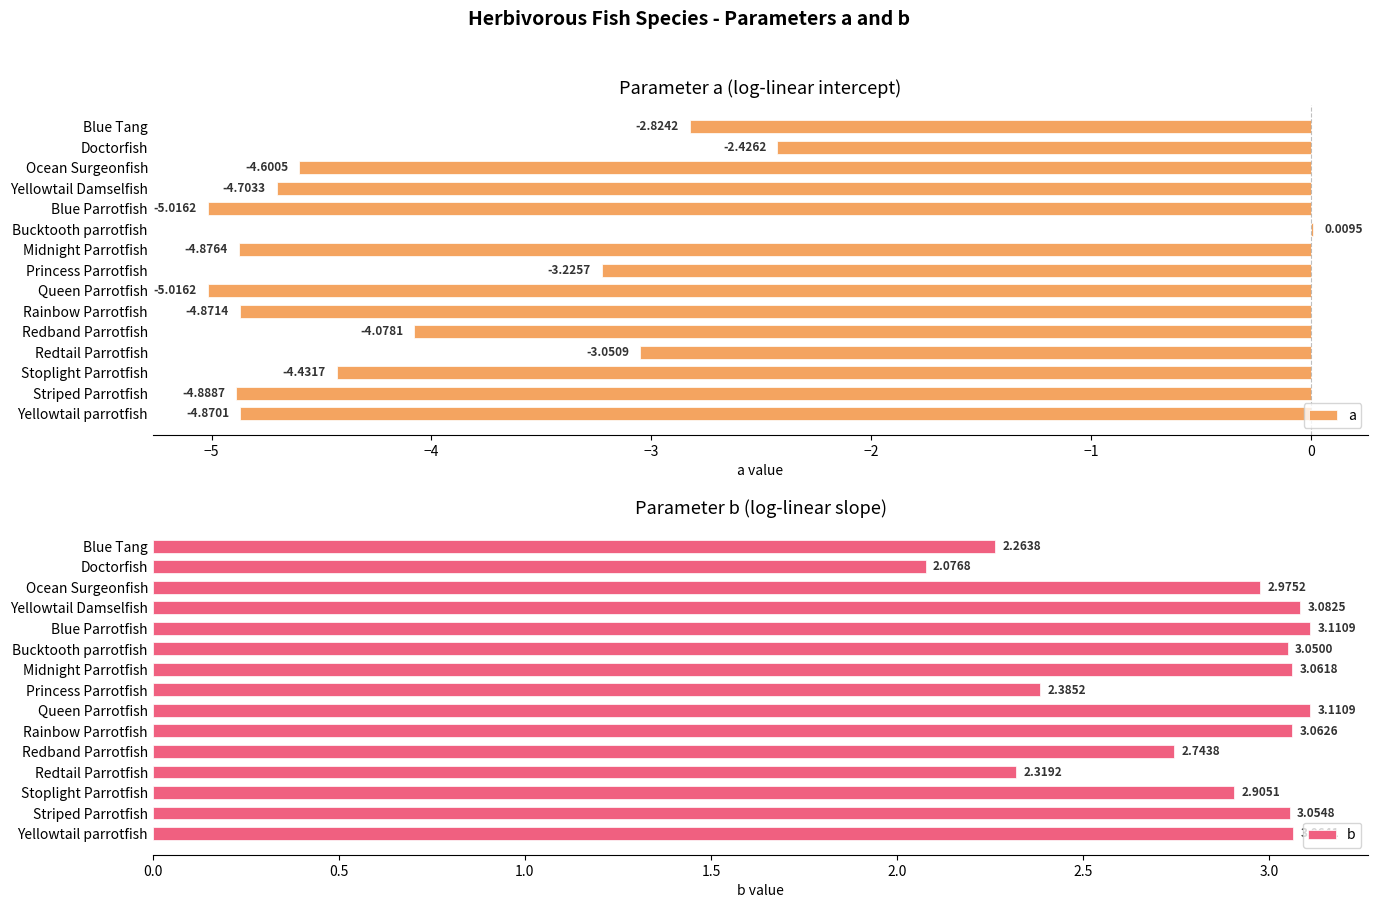

What is the sum of all a values?

-58.9